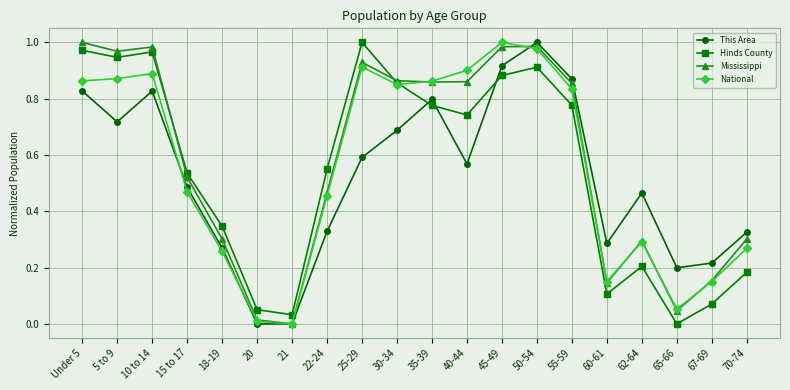

Between 15 to 17 and 40-44, which series saw the biggest shift?

National